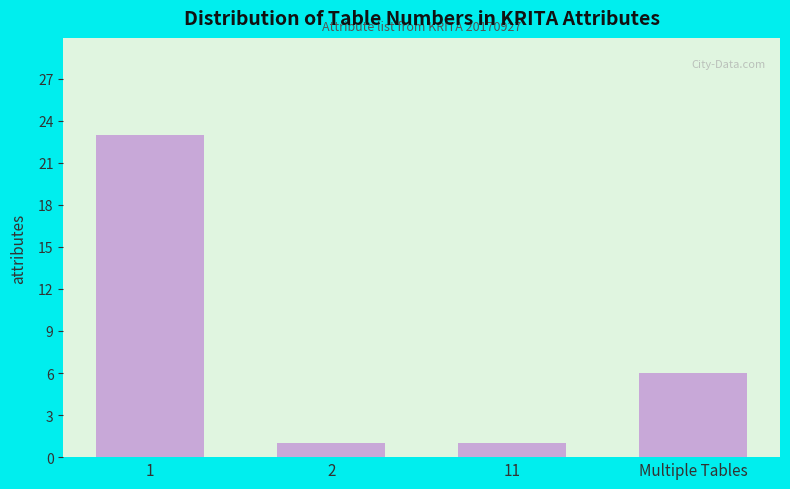

Reading left to right, list all the values displayed in this chart.

1=23	2=1	11=1	Multiple Tables=6